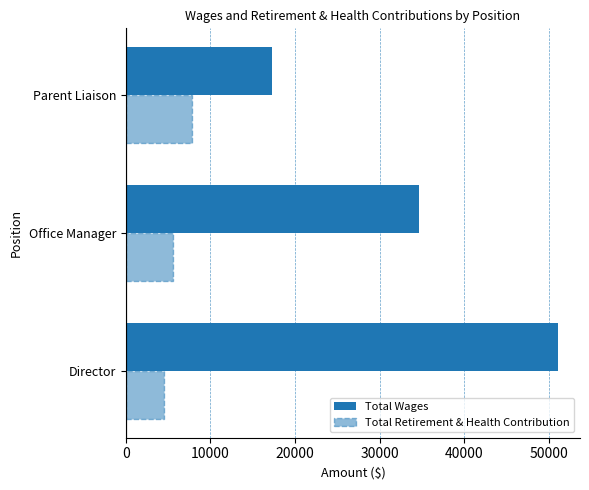

Which series has the largest range (max minus min)?

Total Wages